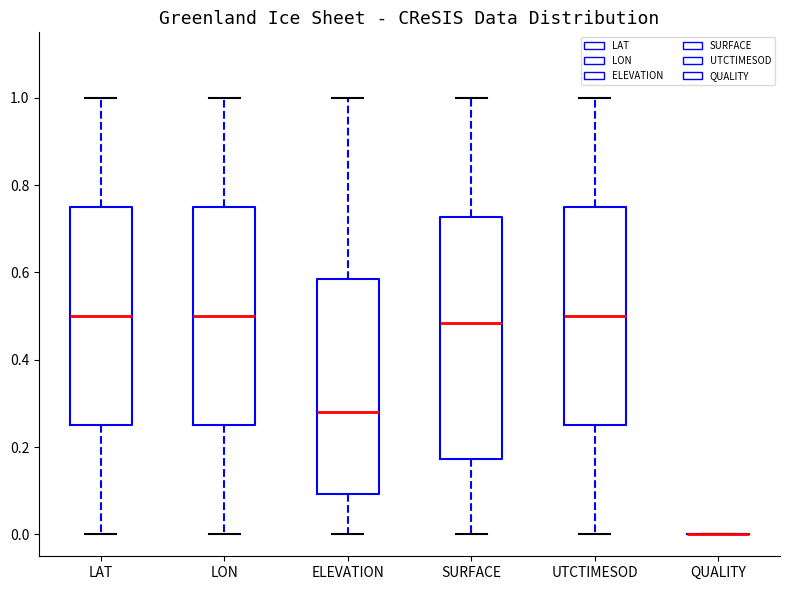

Reading left to right, transcribe this box plot: for each box, give where its median line is, the range the box spans, and where its two whiskers end, as read against the y-axis. The values are not printed on the chart, so give them approximately, as read against the axis.

LAT: median 0.50, box 0.24 to 0.76, whiskers 0.00 to 1.00
LON: median 0.50, box 0.24 to 0.74, whiskers 0.00 to 1.00
ELEVATION: median 0.28, box 0.10 to 0.58, whiskers 0.00 to 1.00
SURFACE: median 0.48, box 0.18 to 0.72, whiskers 0.00 to 1.00
UTCTIMESOD: median 0.50, box 0.26 to 0.76, whiskers 0.00 to 1.00
QUALITY: box collapsed to a line at 0.00, whiskers 0.00 to 0.00